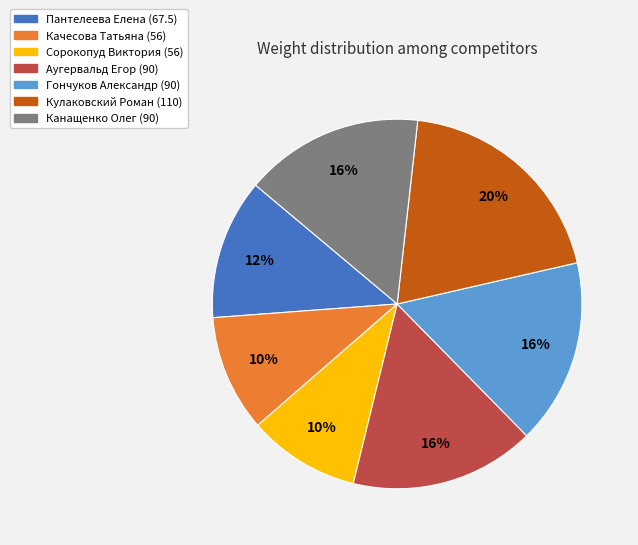

Does Аугервальд Егор (90) represent more than half of the total?

No